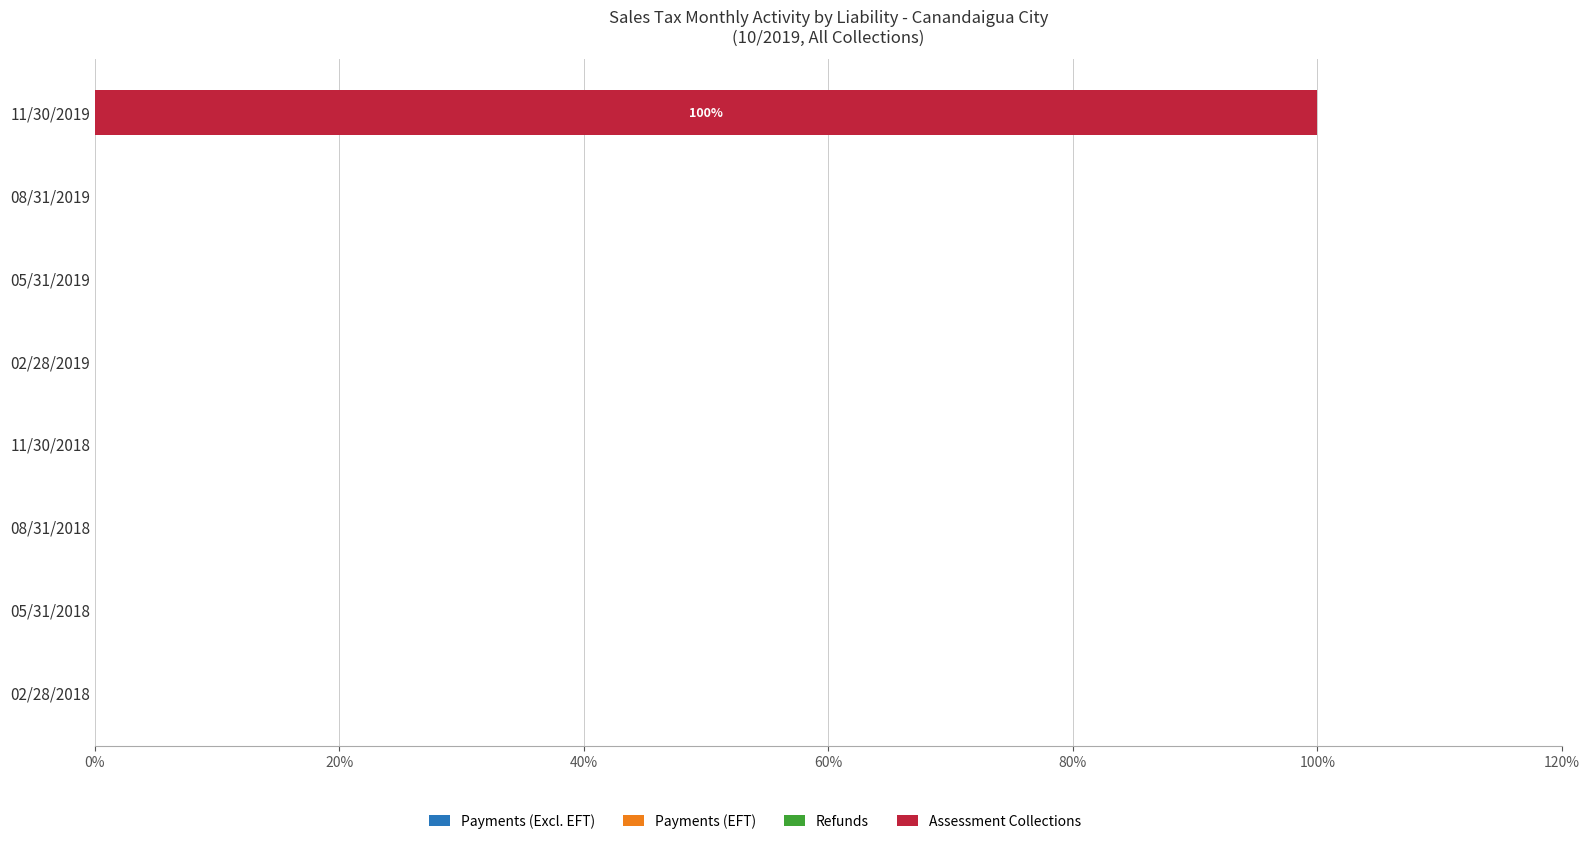

What is the maximum value shown in the chart?

100